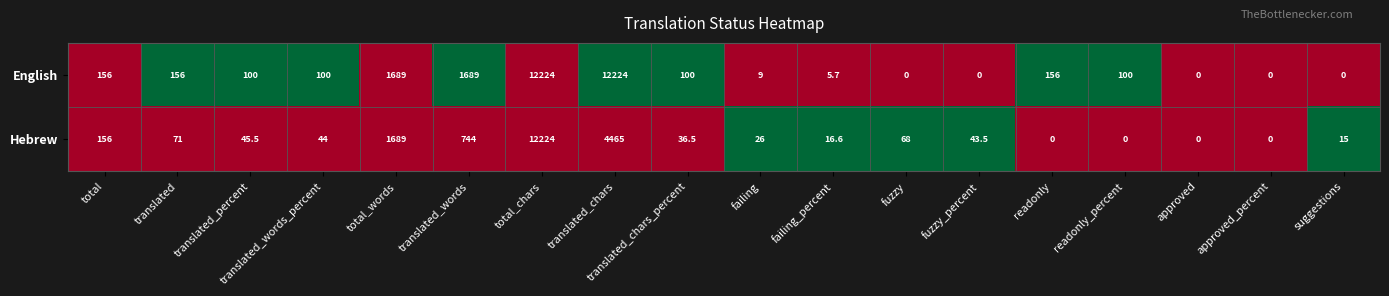

True or false: Hebrew has a value of 58.2 at total.

False